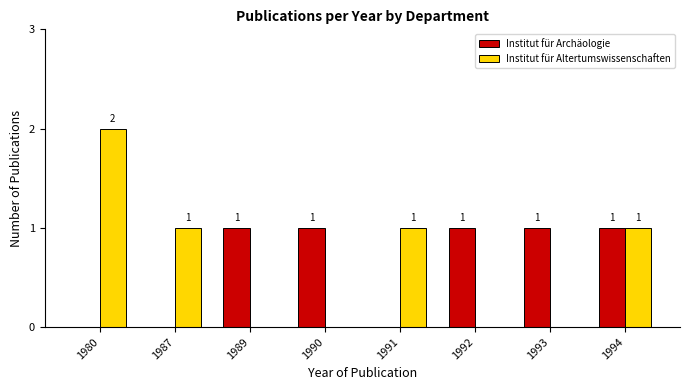

Is the value of Institut für Archäologie at 1991 greater than the value of Institut für Altertumswissenschaften at 1987?

No